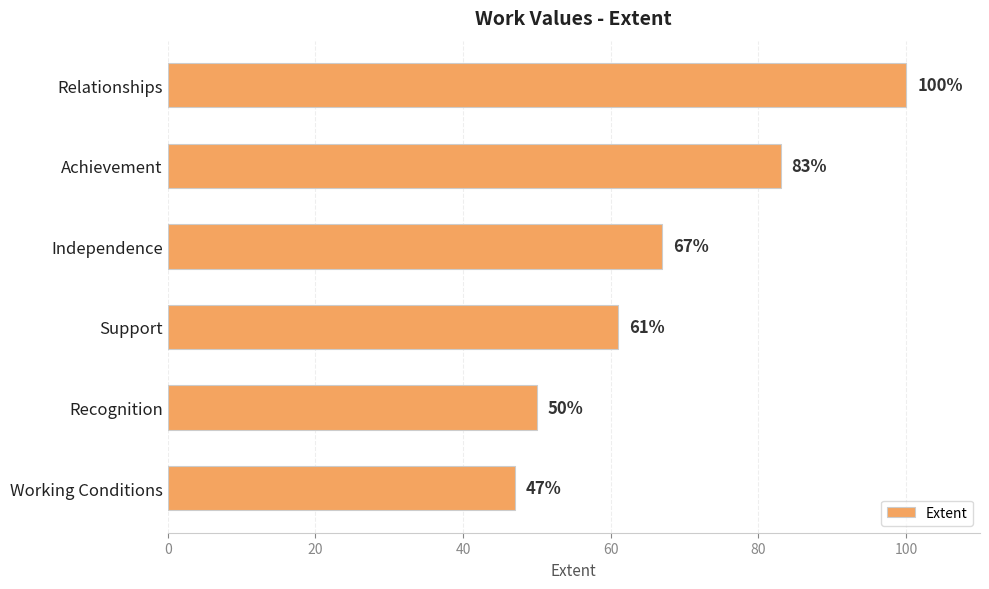

What is the difference between the maximum and minimum values?

53